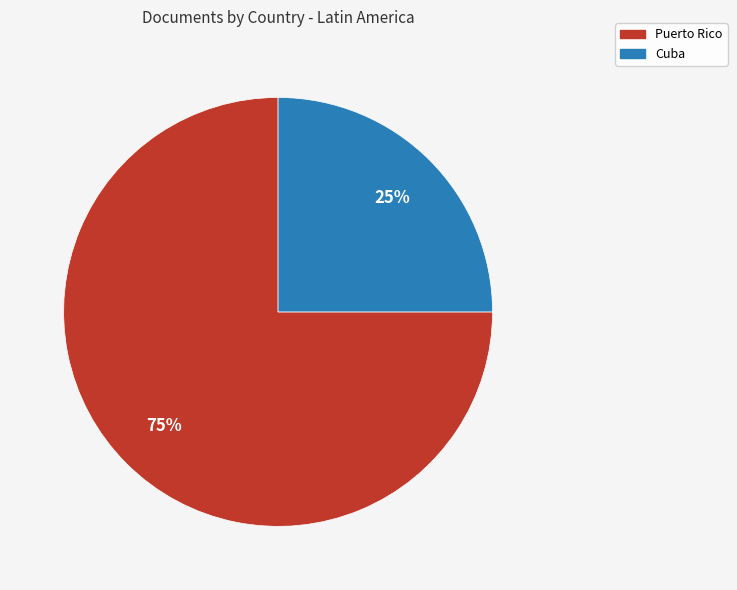

The Cuba slice represents 14% of the pie. True or false?

False